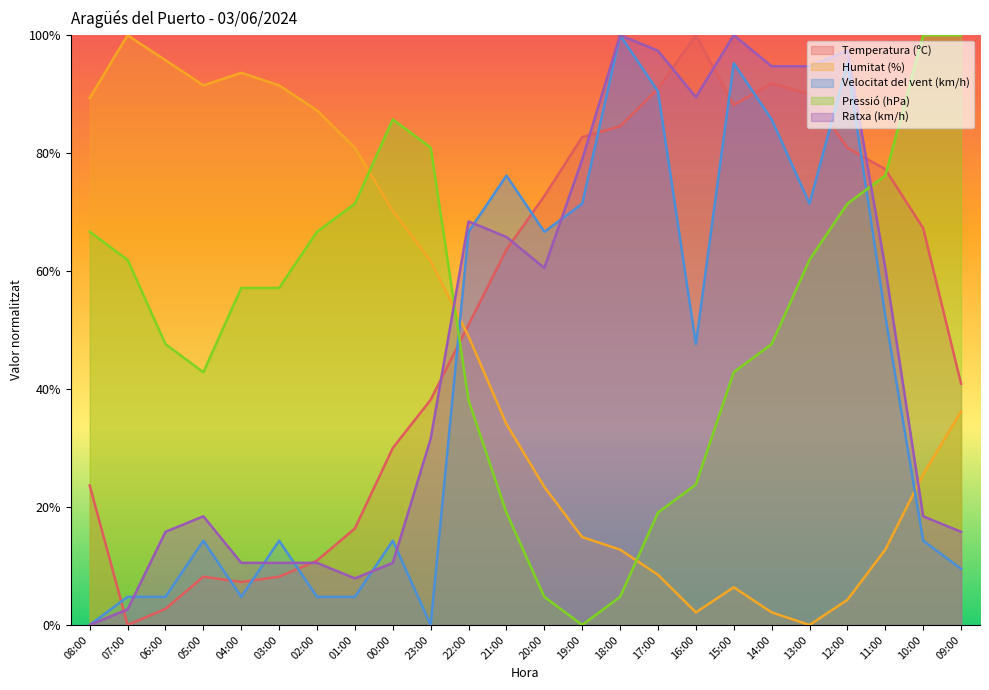

At 17:00, list the series in order from smallest to largest.

Humitat (%), Pressió (hPa), Velocitat del vent (km/h), Temperatura (ºC), Ratxa (km/h)